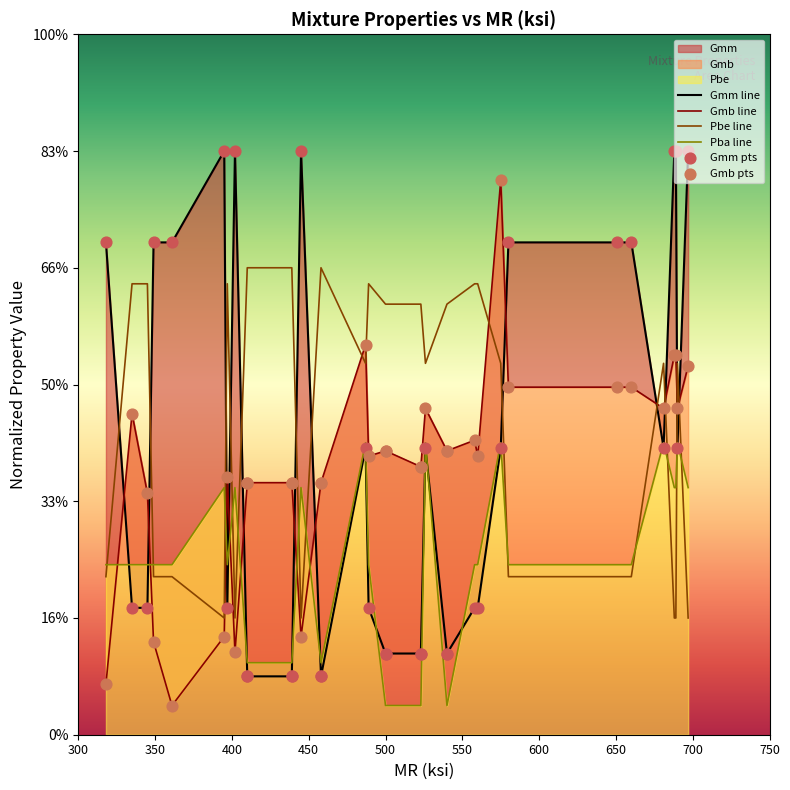

Which series contains the highest Y value?

Gmm line